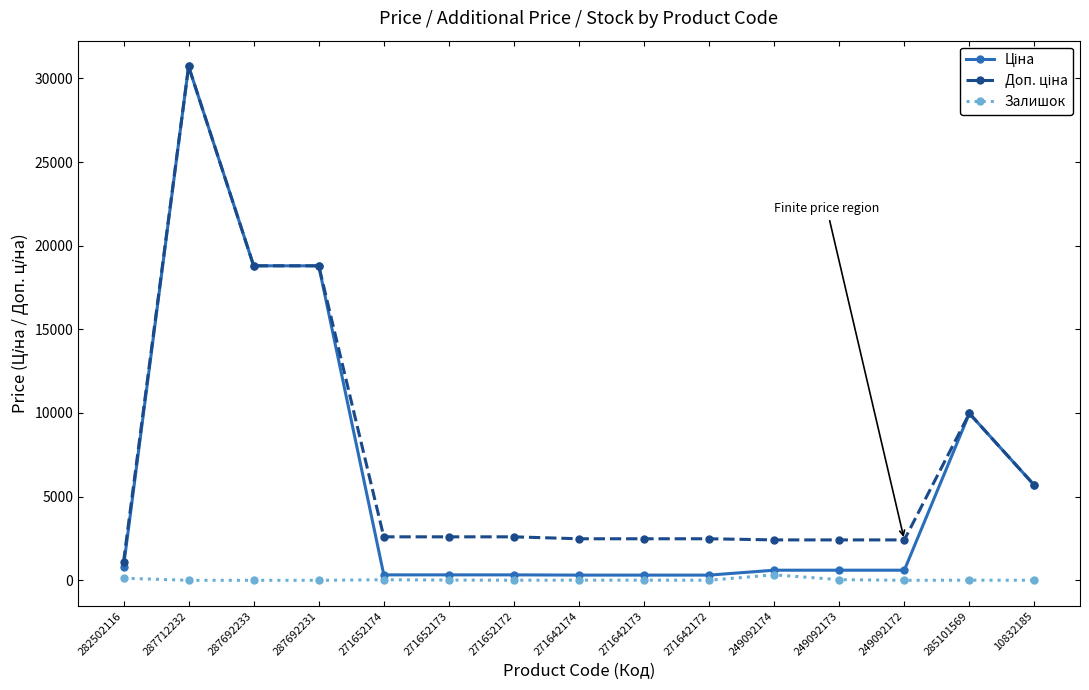

Which category has the highest value across all series?

287712232